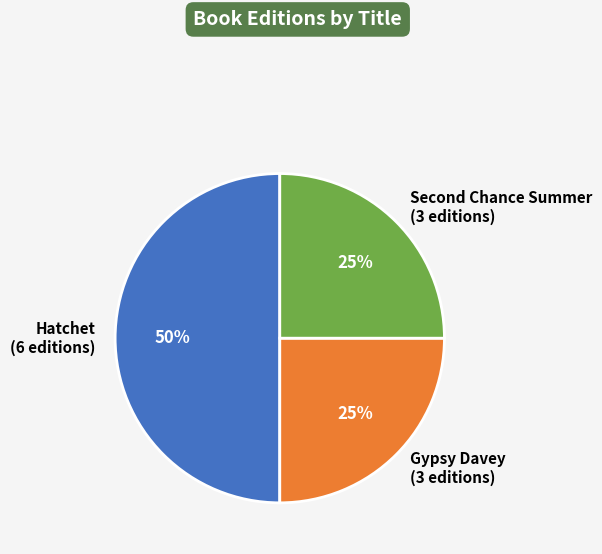

To the nearest percent, what is the difference between the largest and smallest slice percentages?

25%